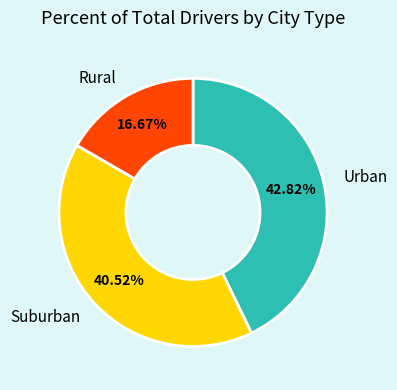

Does any single category account for the majority?

No